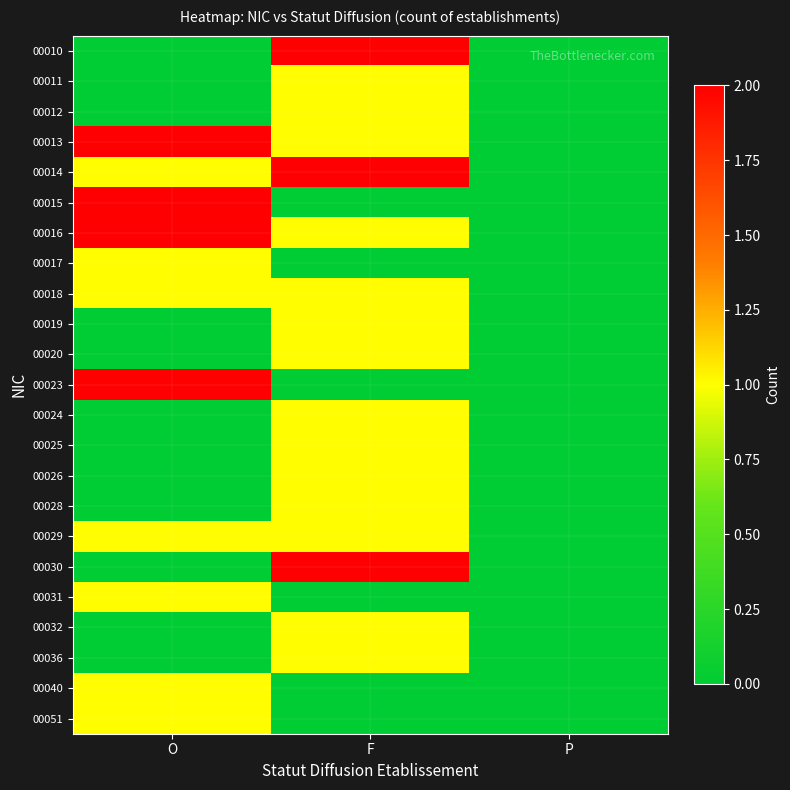

At how many categories does at least one series exceed 0?

2